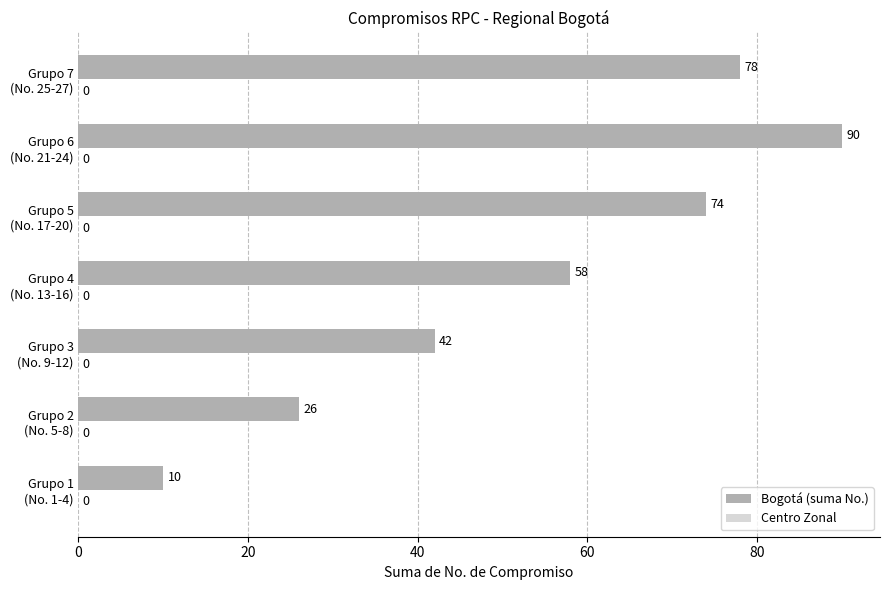

Reading bottom to top, extract all data points from this chart.

10	26	42	58	74	90	78